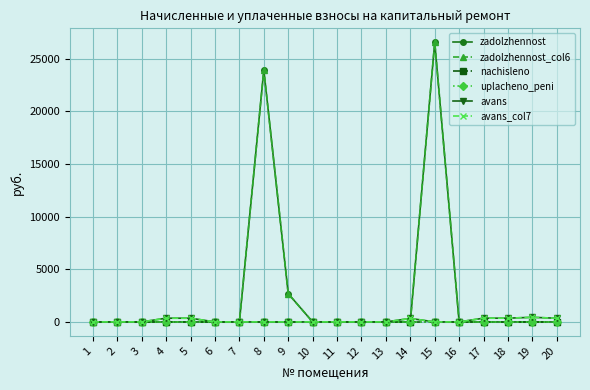

What is the value of the avans_col7 point at the 18th from the left?

356.7